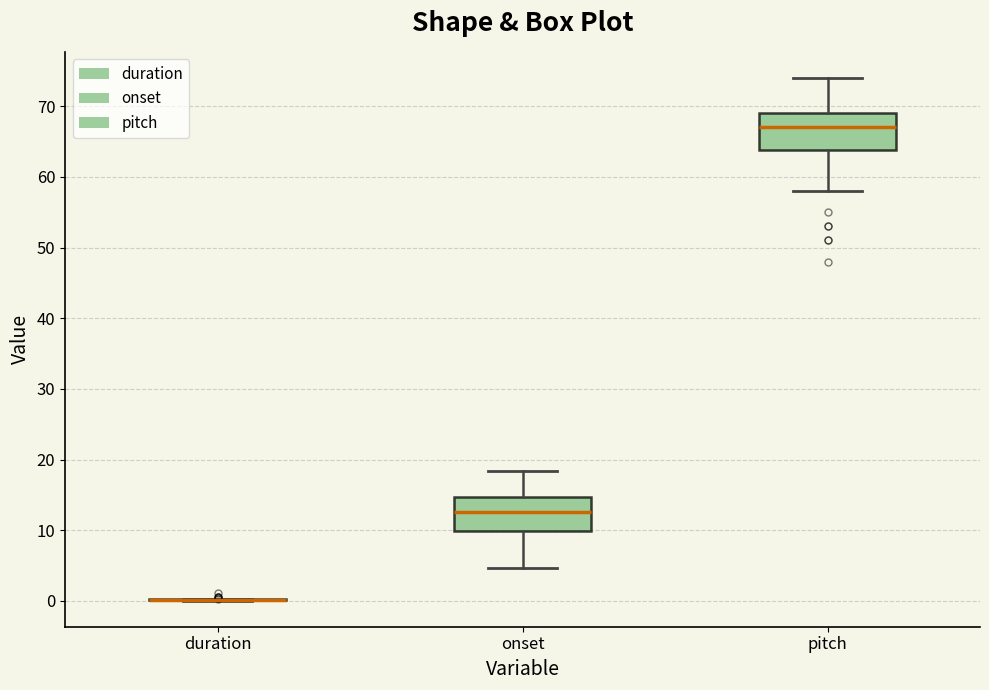

Reading left to right, transcribe this box plot: for each box, give where its median line is, the range the box spans, and where its two whiskers end, as read against the y-axis. The values are not printed on the chart, so give them approximately, as read against the axis.

duration: box collapsed to a line at 0, whiskers 0 to 0
onset: median 13, box 10 to 15, whiskers 5 to 18
pitch: median 67, box 64 to 69, whiskers 58 to 74